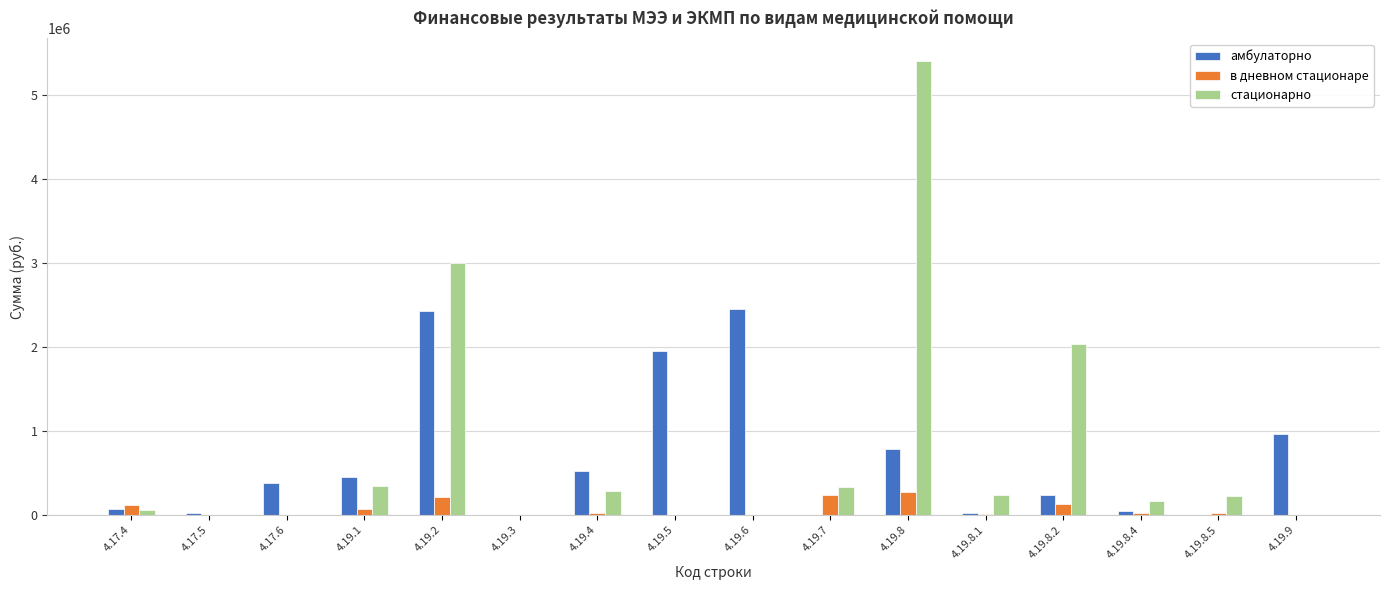

The value of амбулаторно at 4.19.8 is 785253.4. True or false?

True